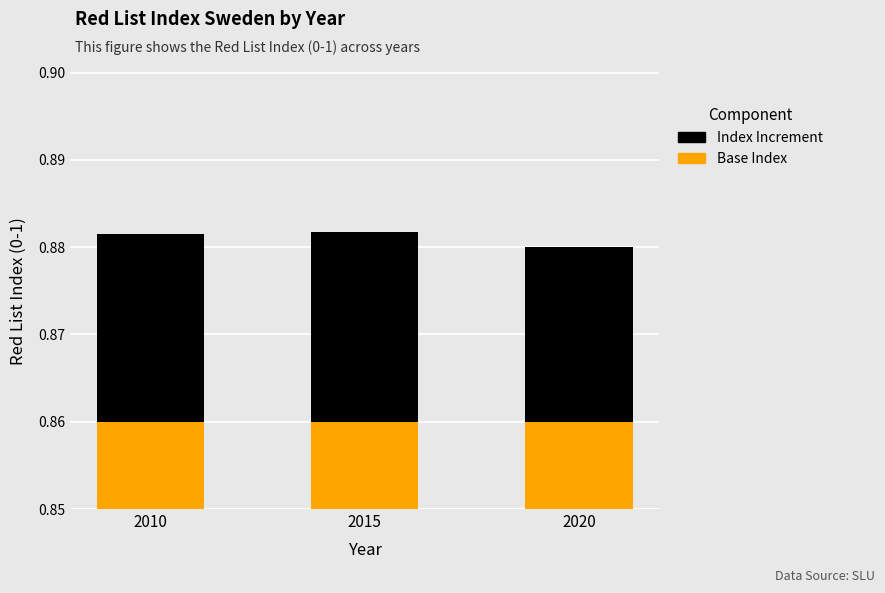

Does the chart contain any negative values?

No